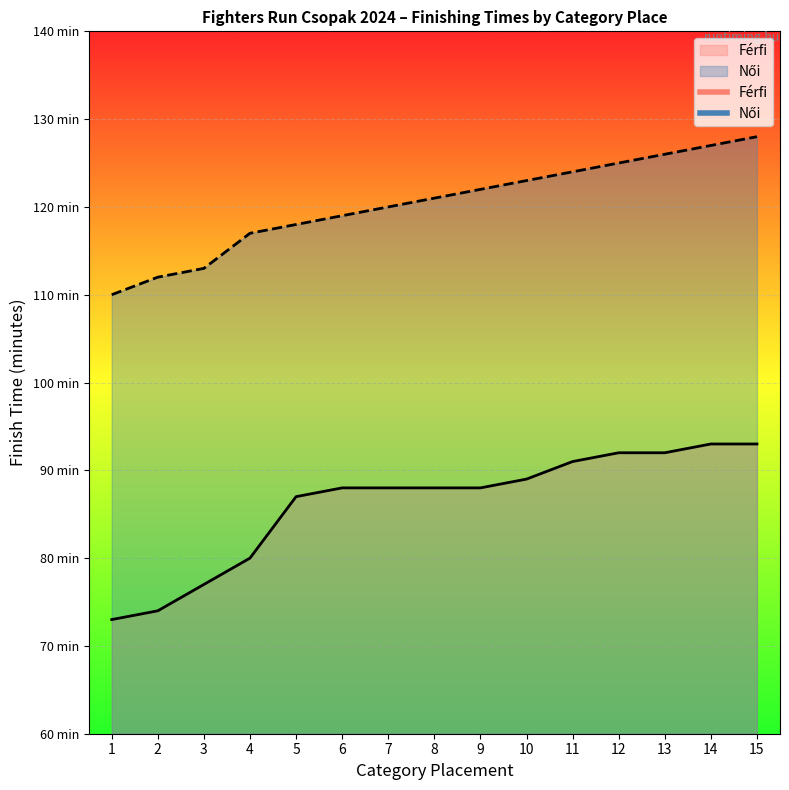

Reading left to right, what are all the values shown in this chart?

1=110	2=112	3=113	4=117	5=118	6=119	7=120	8=121	9=122	10=123	11=124	12=125	13=126	14=127	15=128